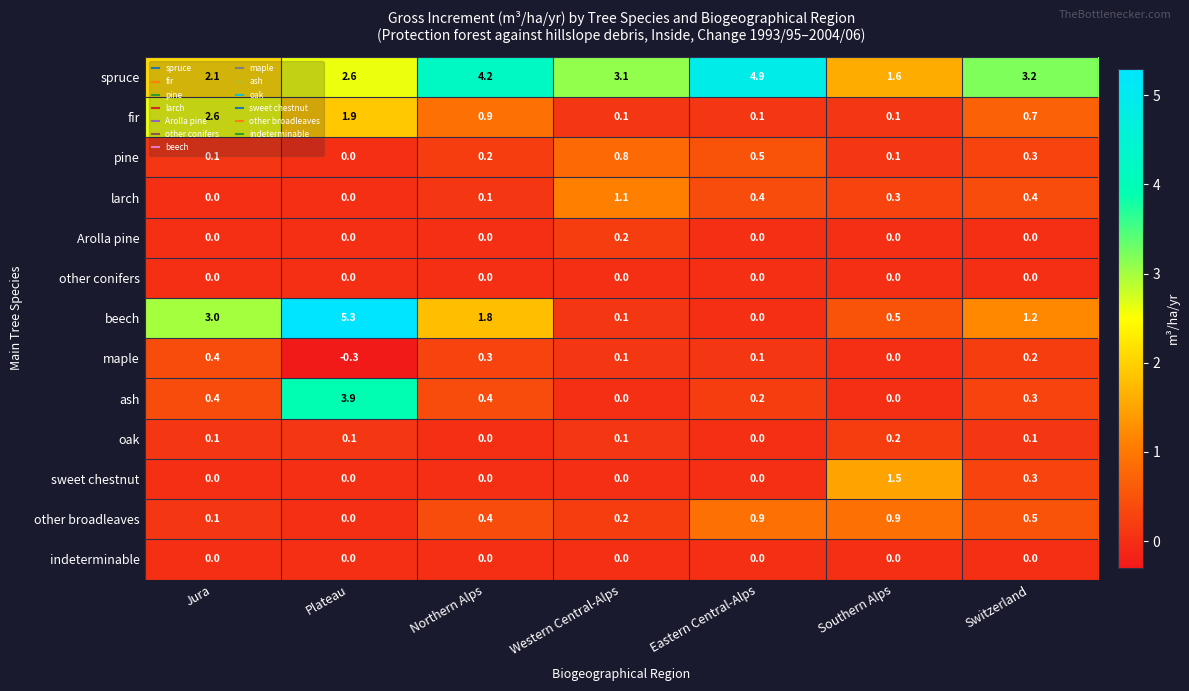

How many series are shown in this chart?

13